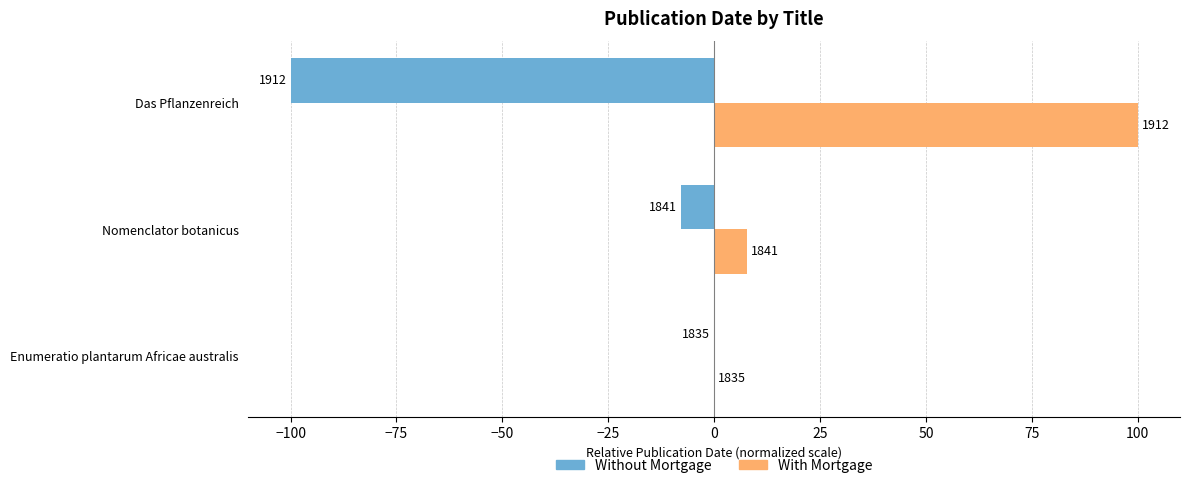

What are all the series names shown in the legend?

Without Mortgage, With Mortgage